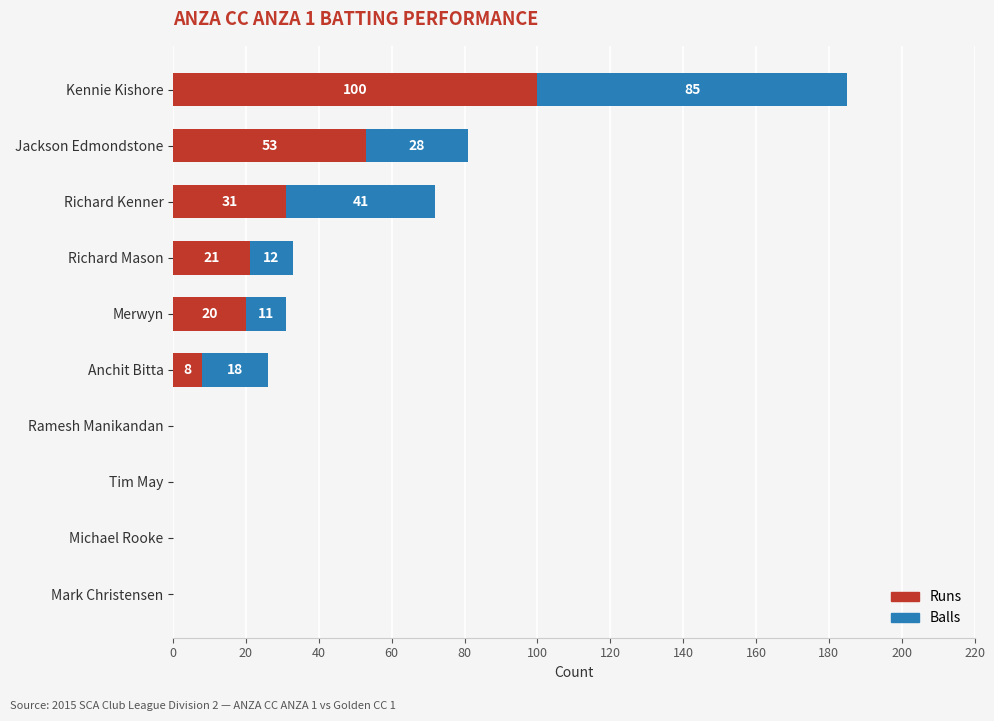

At which category is the sum across all series the highest?

Kennie Kishore